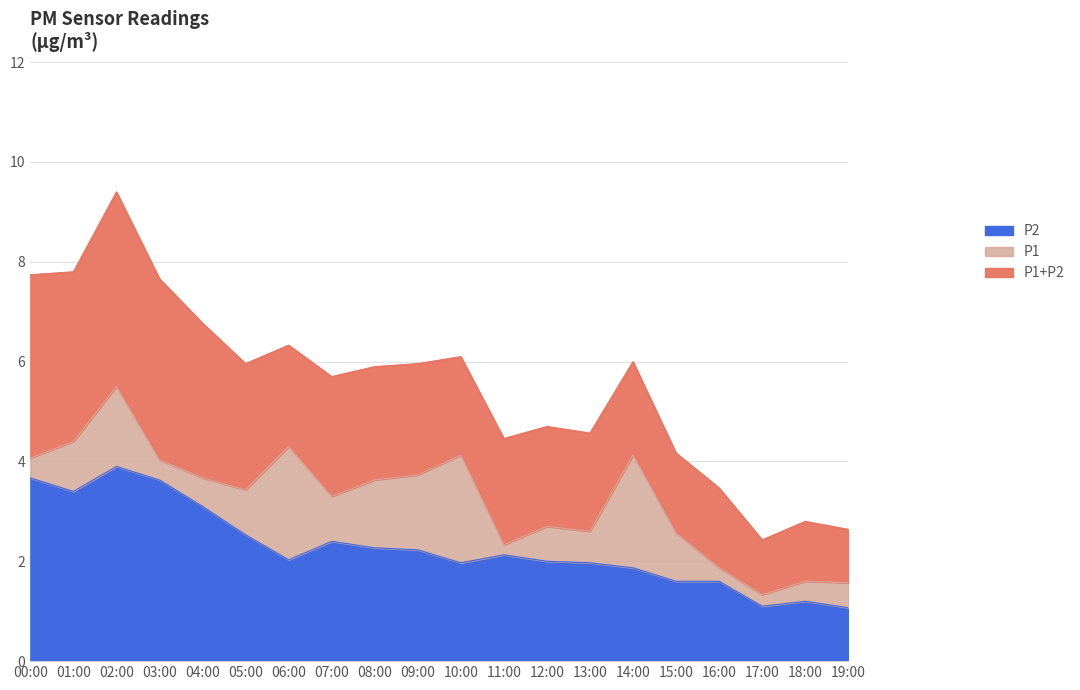

What is the label of the 4th point from the right?

16:00